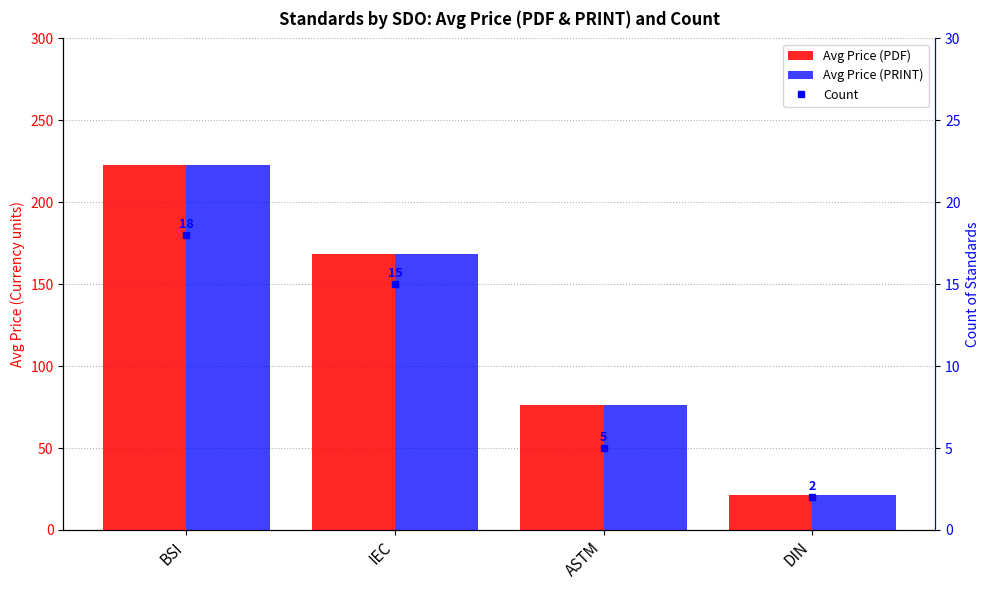

What is the value of the Count bar at the 3rd from the left?

5.0